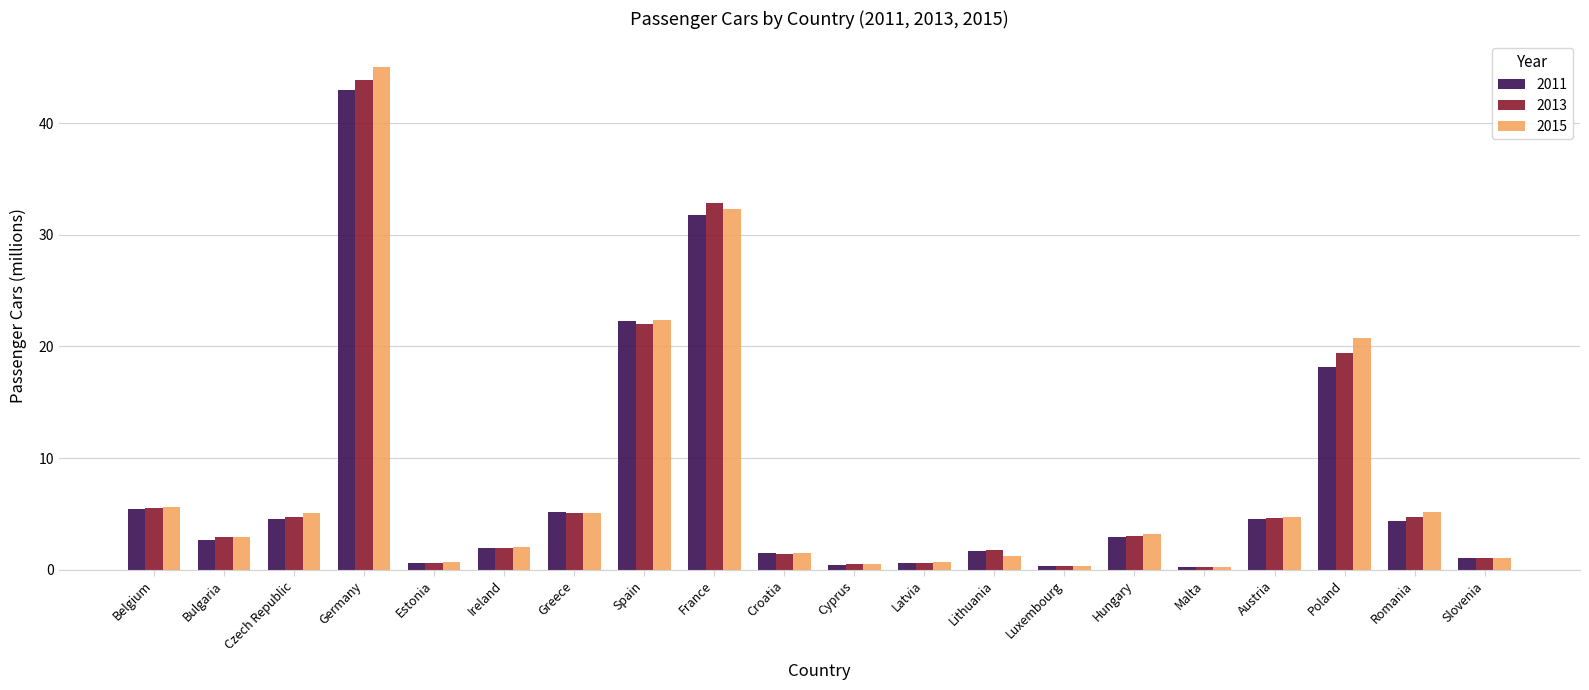

Does the chart contain any negative values?

No